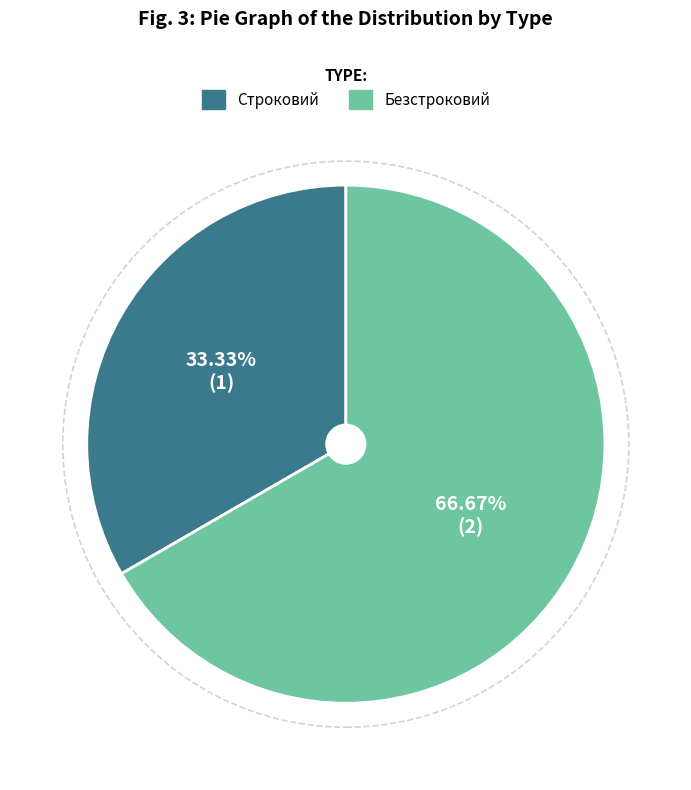

To the nearest percent, what portion does Строковий represent?

33%